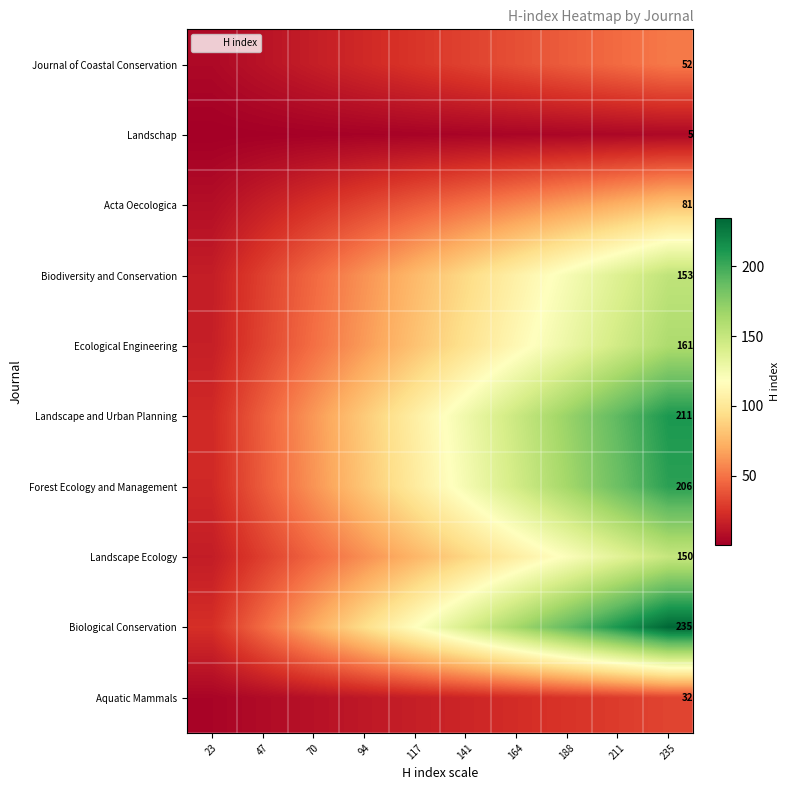

Is it true that Acta Oecologica equals 50.8 at 235?

False